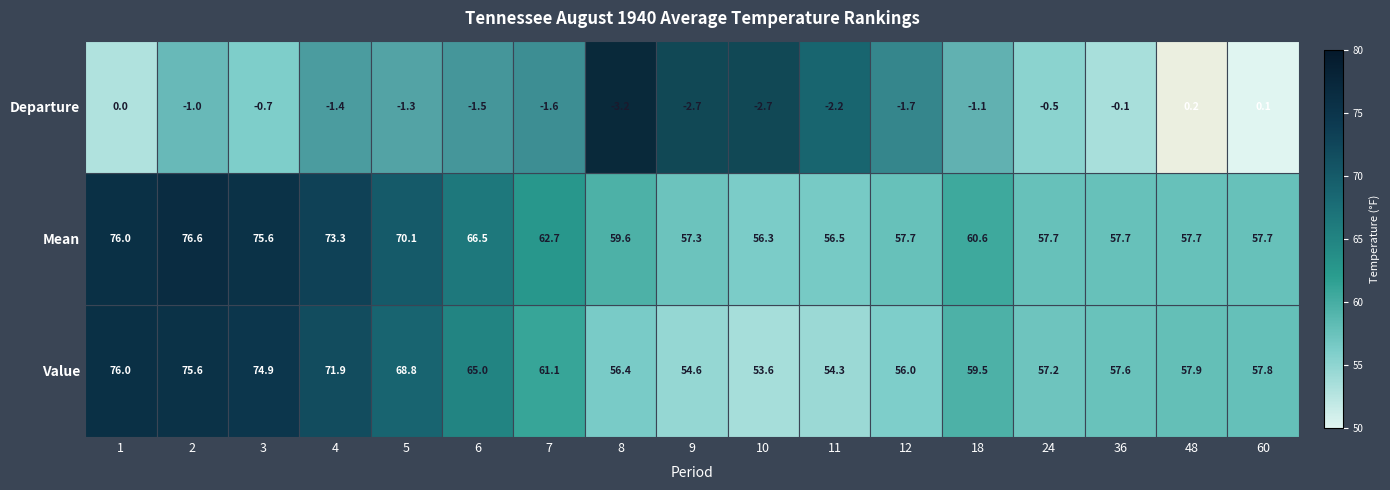

Which has a higher value, 11 or 6?

6